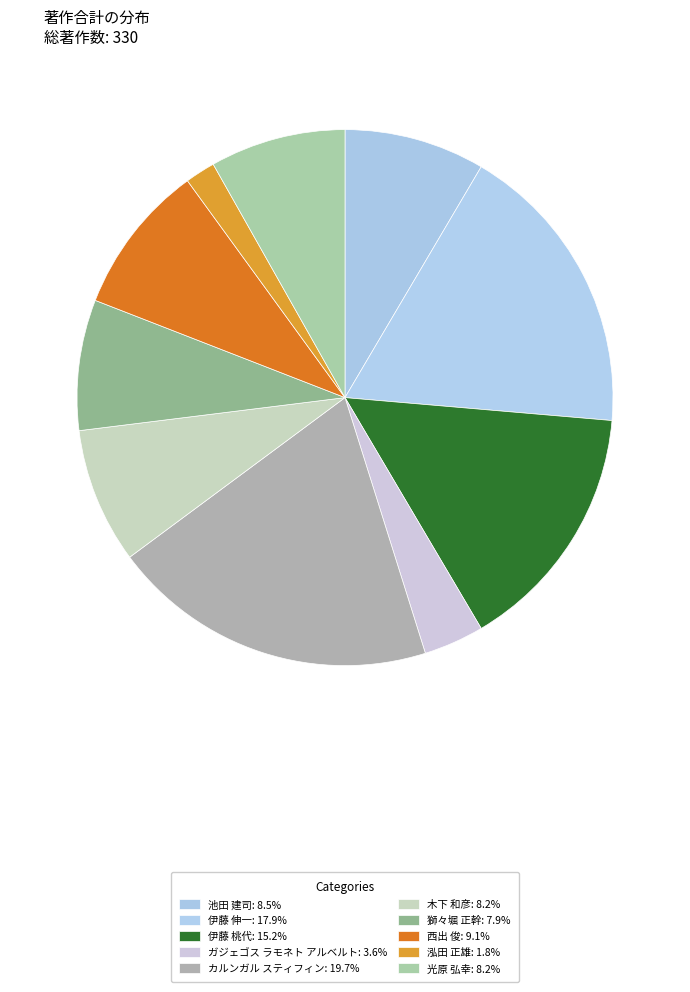

Which has a higher value, 伊藤 桃代 or 光原 弘幸?

伊藤 桃代